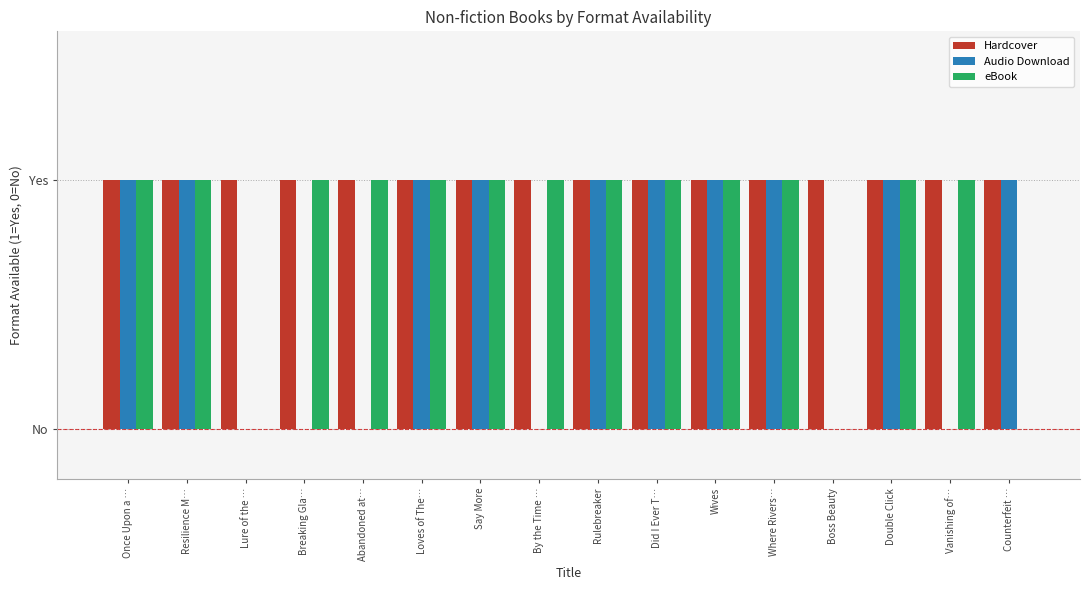

Between Did I Ever T… and Vanishing of…, which series saw the biggest shift?

Audio Download